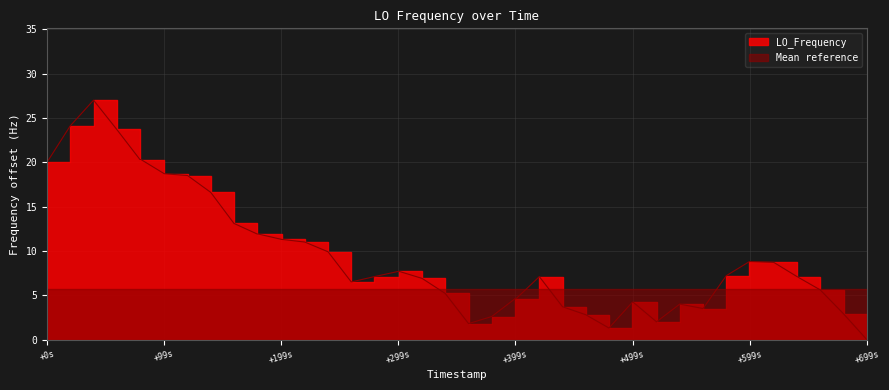

Is it true that the value at 19 is 8.5?

False